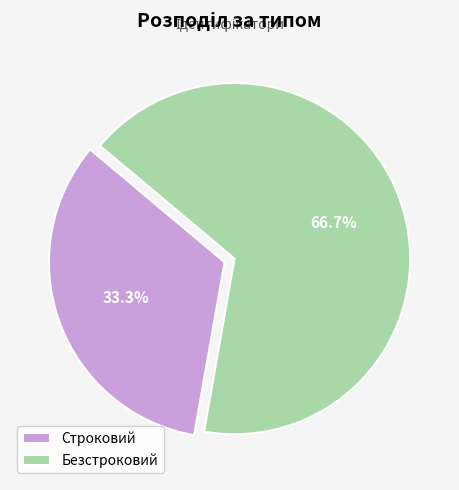

What is the largest slice in the pie chart?

Безстроковий